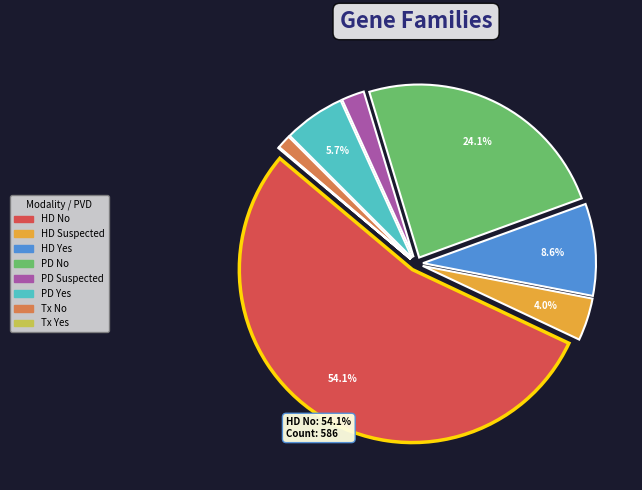

Is there any slice that represents more than half of the pie?

Yes